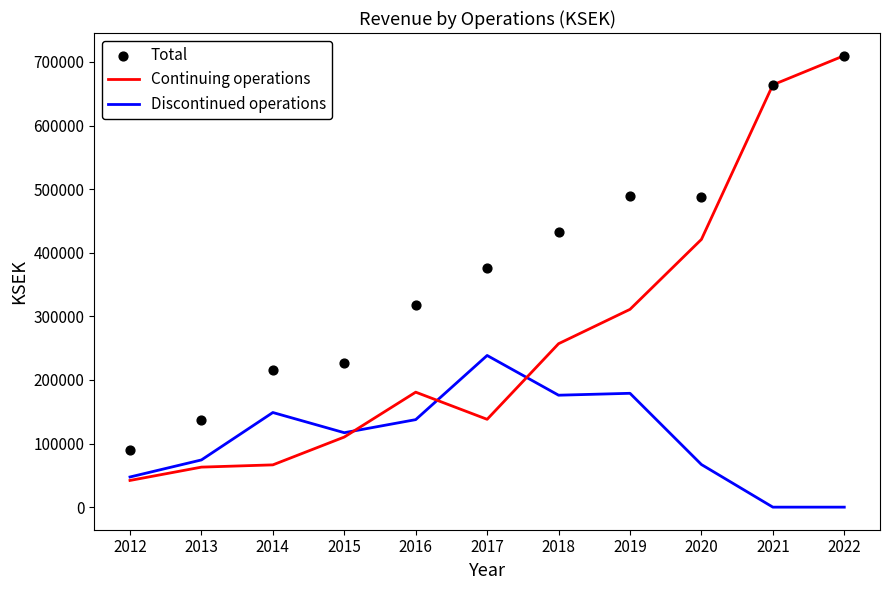

Is the value of Continuing operations at 2013 greater than the value of Total at 2018?

No